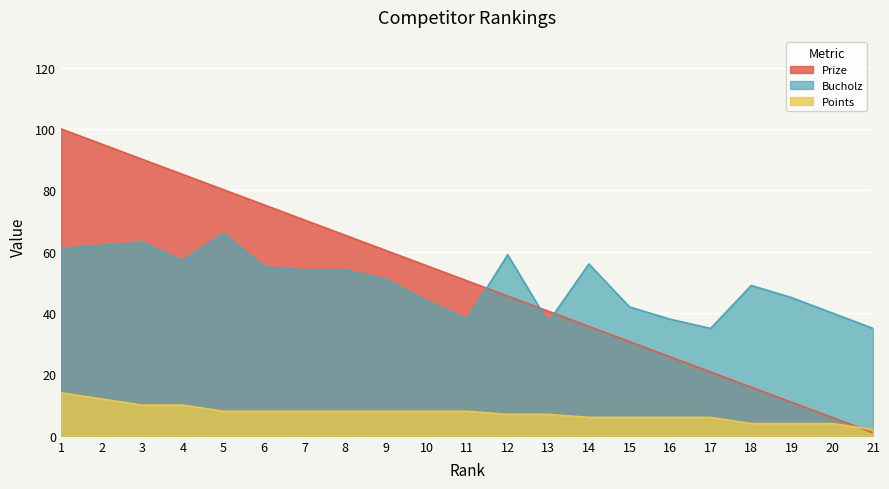

What is the greatest value displayed?

100.0